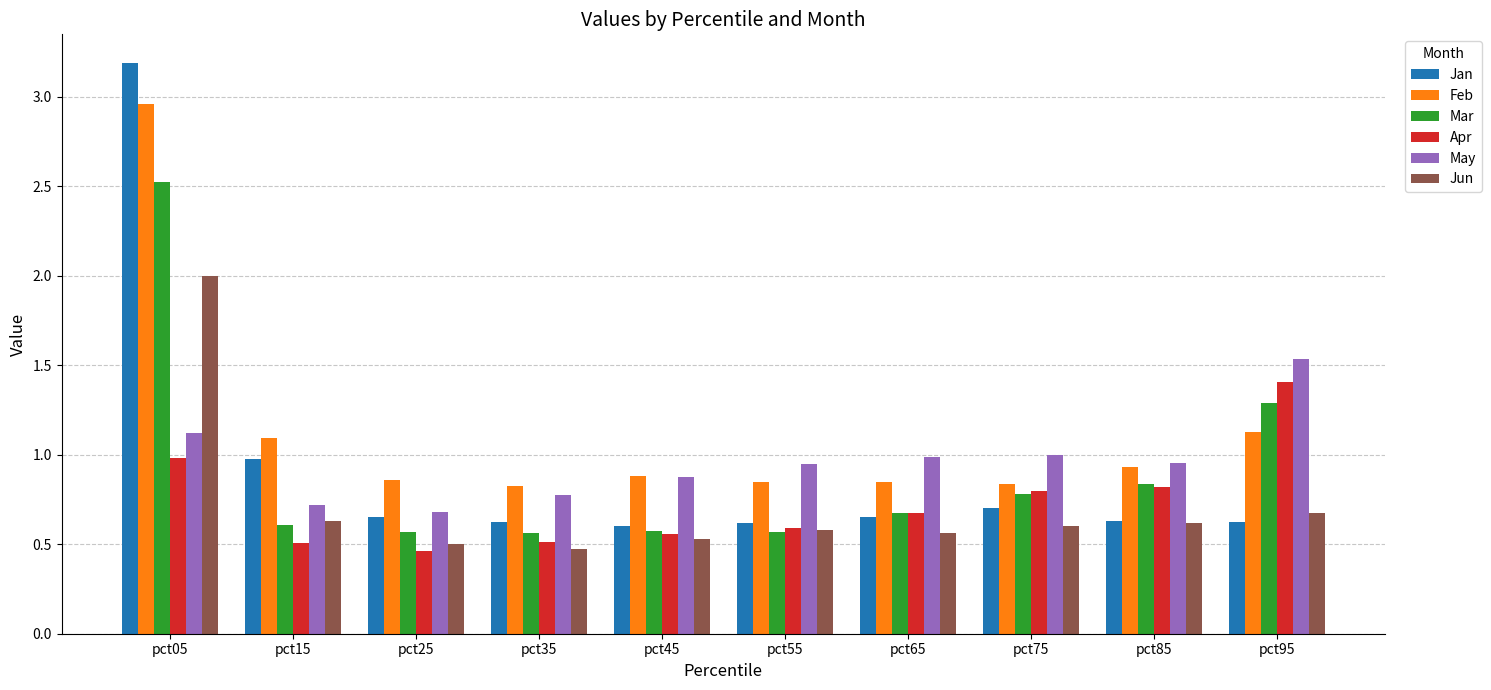

What is the difference between the second highest and second lowest values in the May series?

0.4